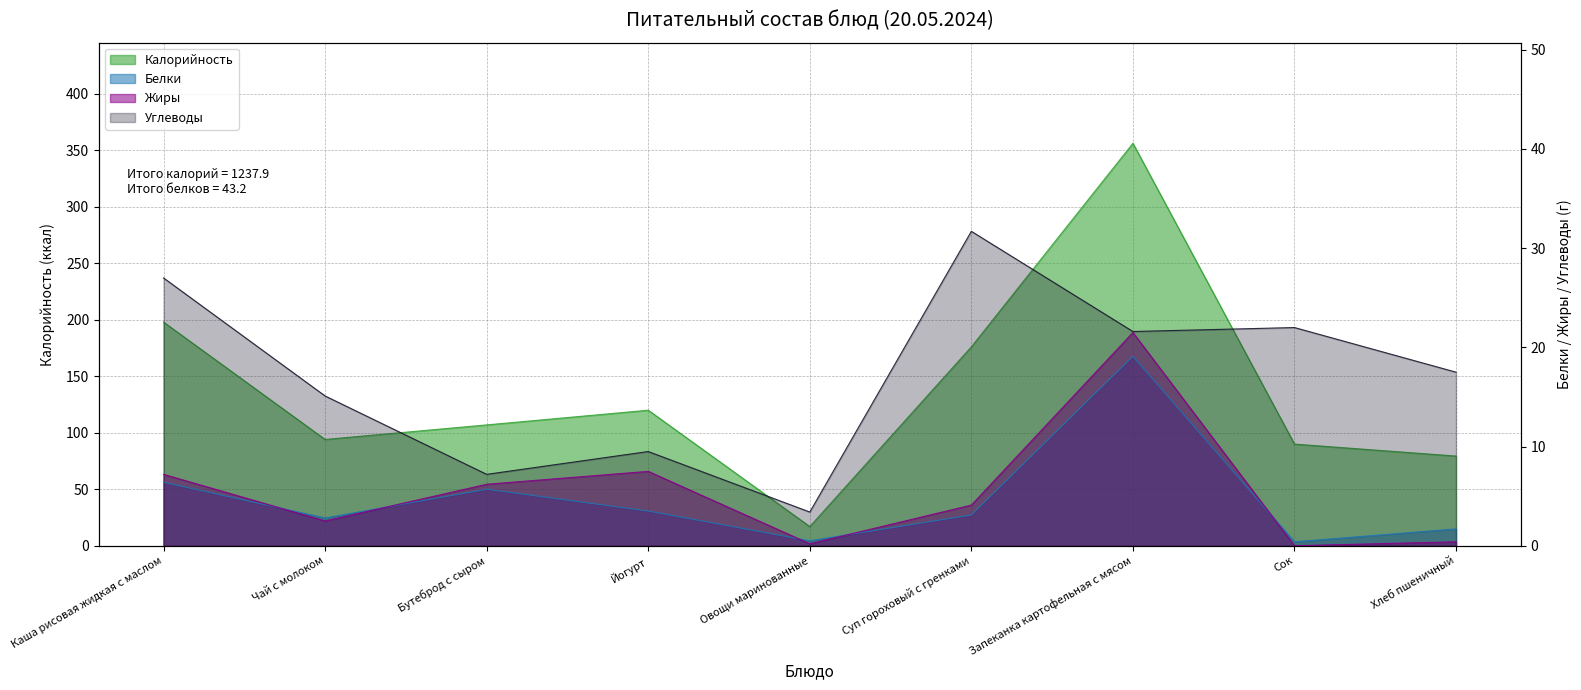

Reading left to right, extract all data points from this chart.

Калорийность: 198.0	94.1	107.0	120.0	17.0	176.1	356.3	90.0	79.4
Белки: 6.4	2.8	5.7	3.5	0.5	3.1	19.1	0.4	1.7
Жиры: 7.2	2.5	6.2	7.5	0.2	4.1	21.5	0.0	0.4
Углеводы: 27.0	15.1	7.2	9.5	3.4	31.7	21.6	22.0	17.5